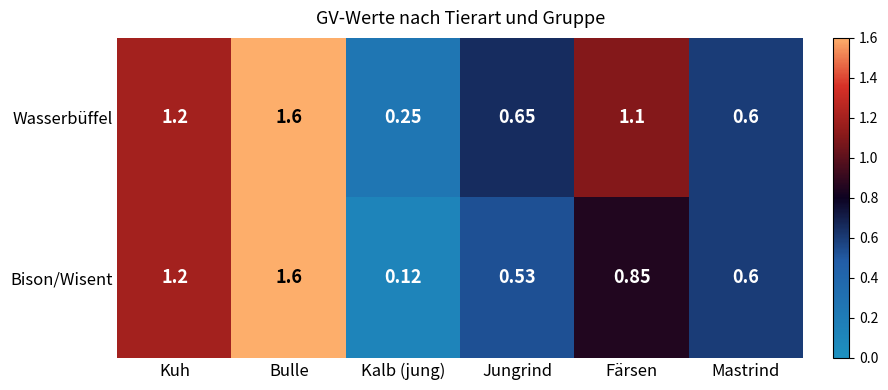

How many data points does each series have?

6